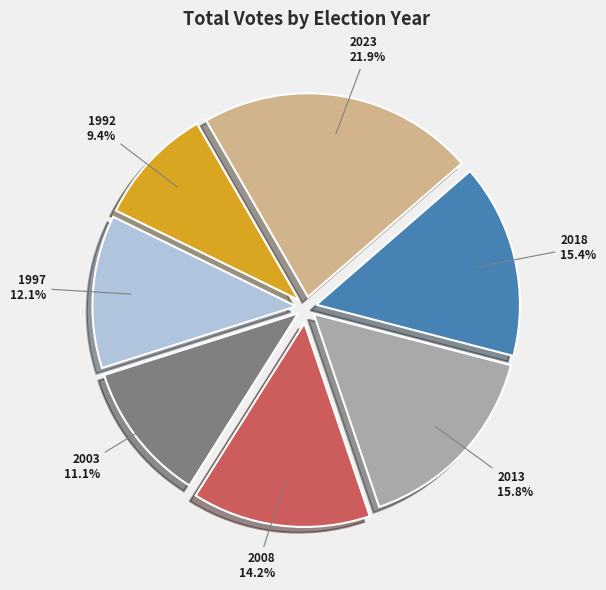

Combined, do 1997 and 2018 account for over 50%?

No